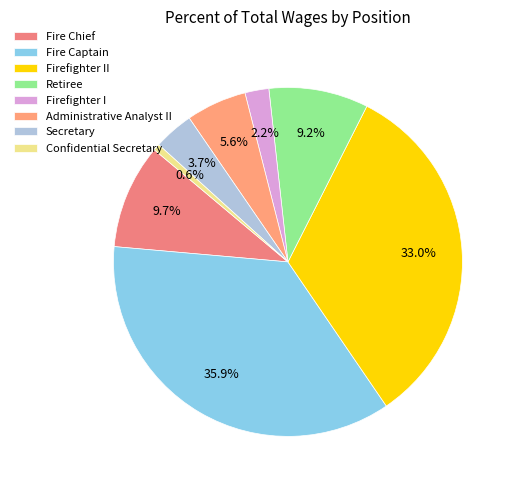

How many segments does this pie chart have?

8